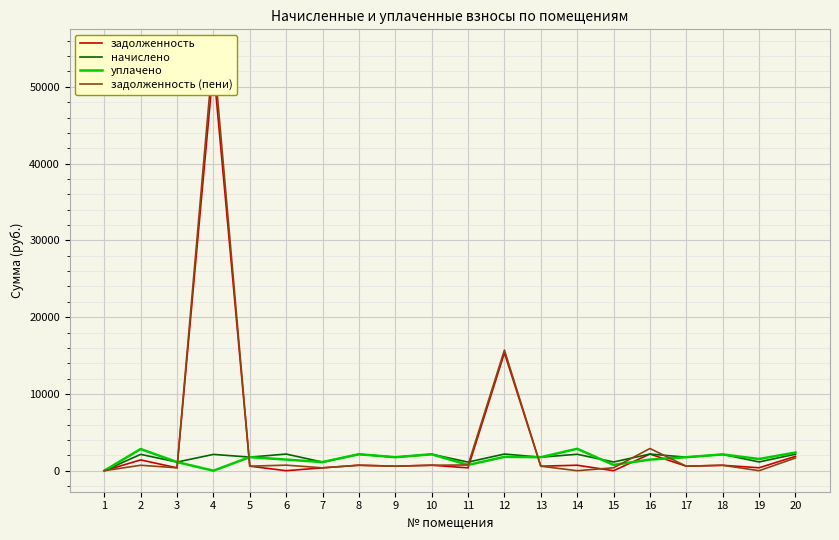

What are all the series names shown in the legend?

задолженность, начислено, уплачено, задолженность (пени)